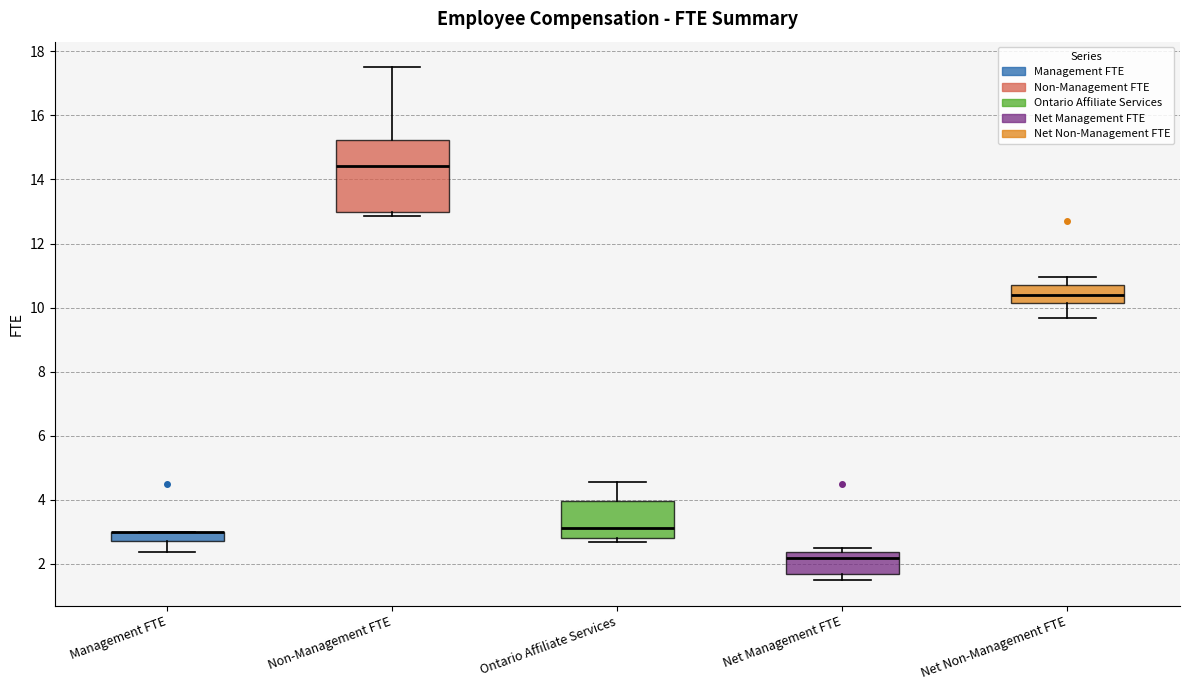

Comparing the boxes themselves (not the whiskers), which one is the tallest?

Non-Management FTE